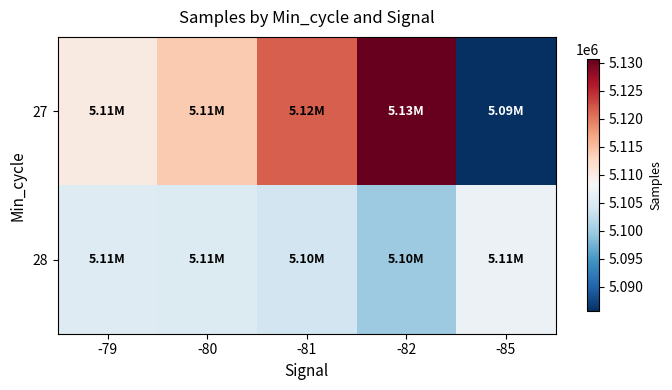

How many data points does each series have?

5